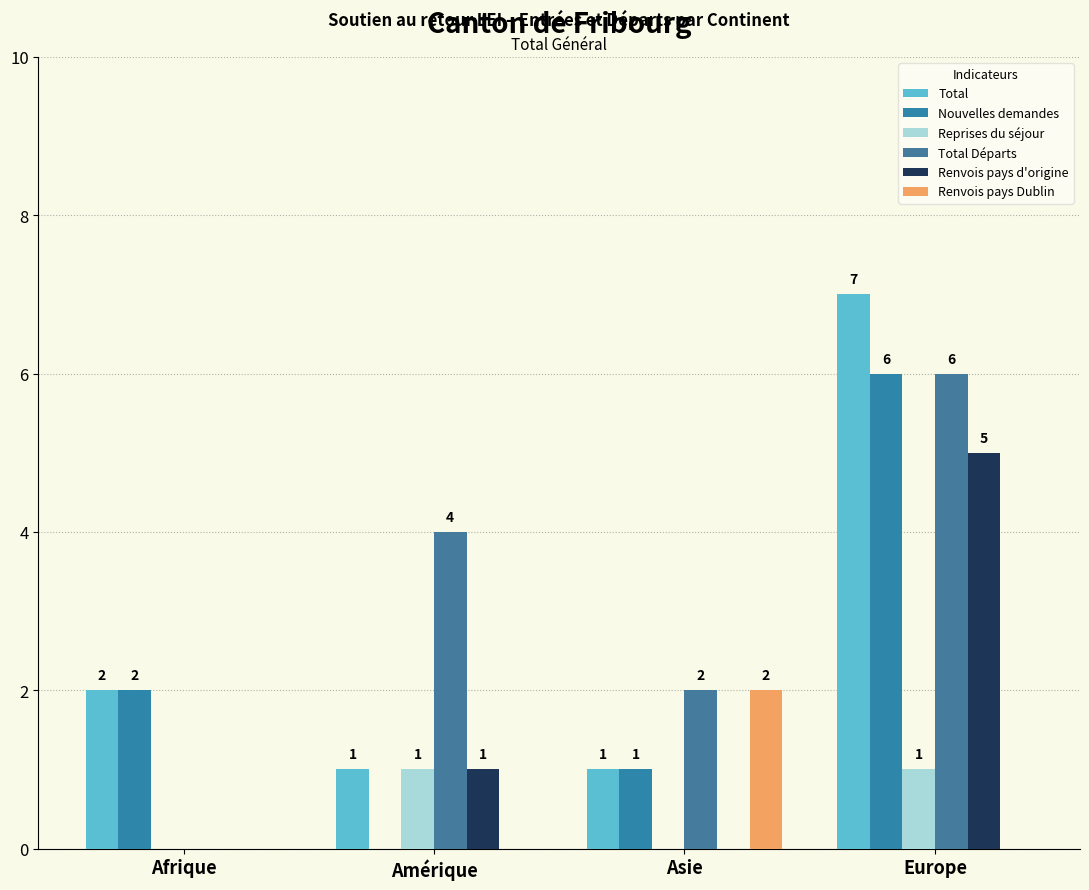

Where does the Total Départs series first go above 4?

Europe